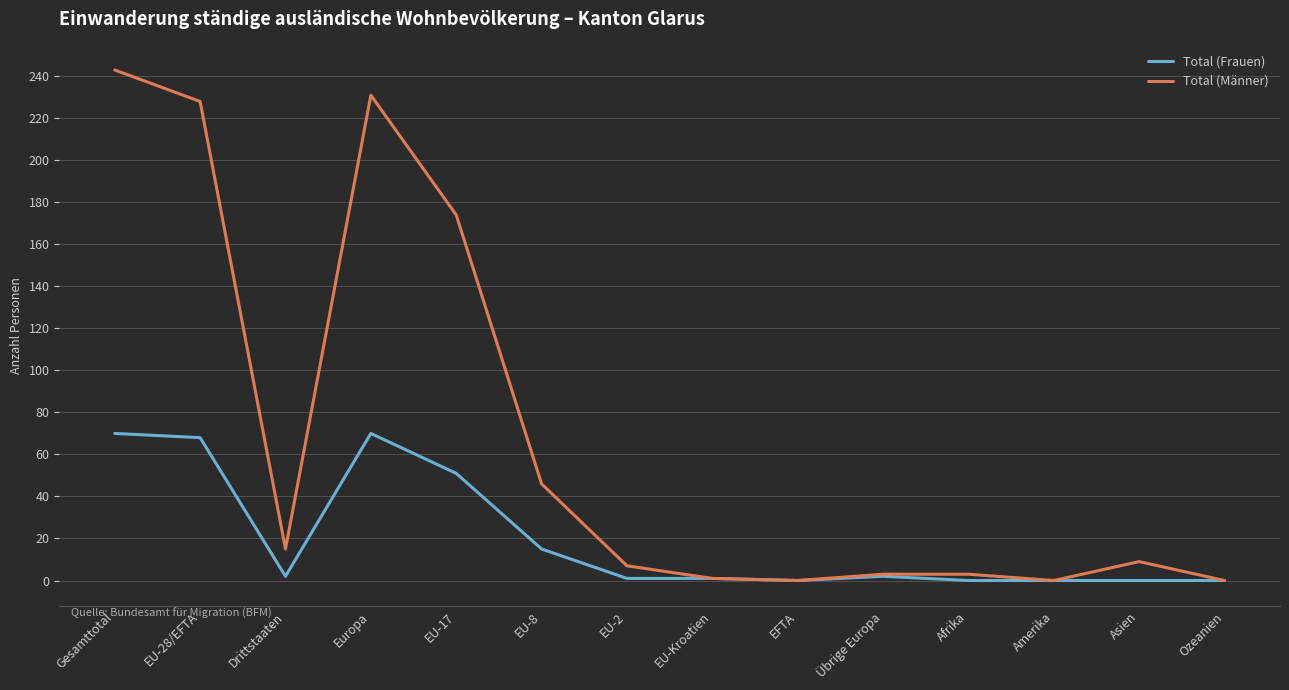

At which category is the sum across all series the highest?

Gesamttotal